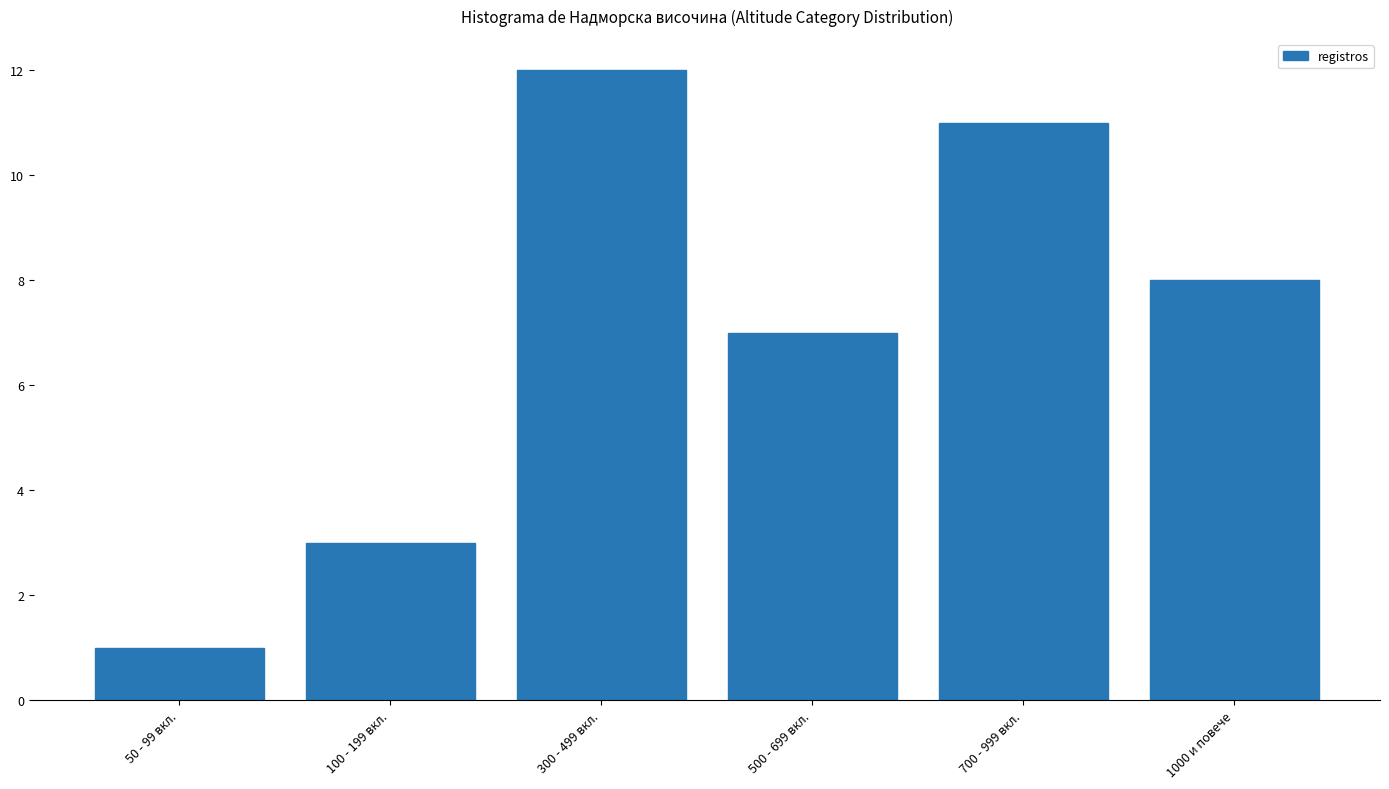

Reading left to right, list all the values displayed in this chart.

50 - 99 вкл.=1	100 - 199 вкл.=3	300 - 499 вкл.=12	500 - 699 вкл.=7	700 - 999 вкл.=11	1000 и повече=8